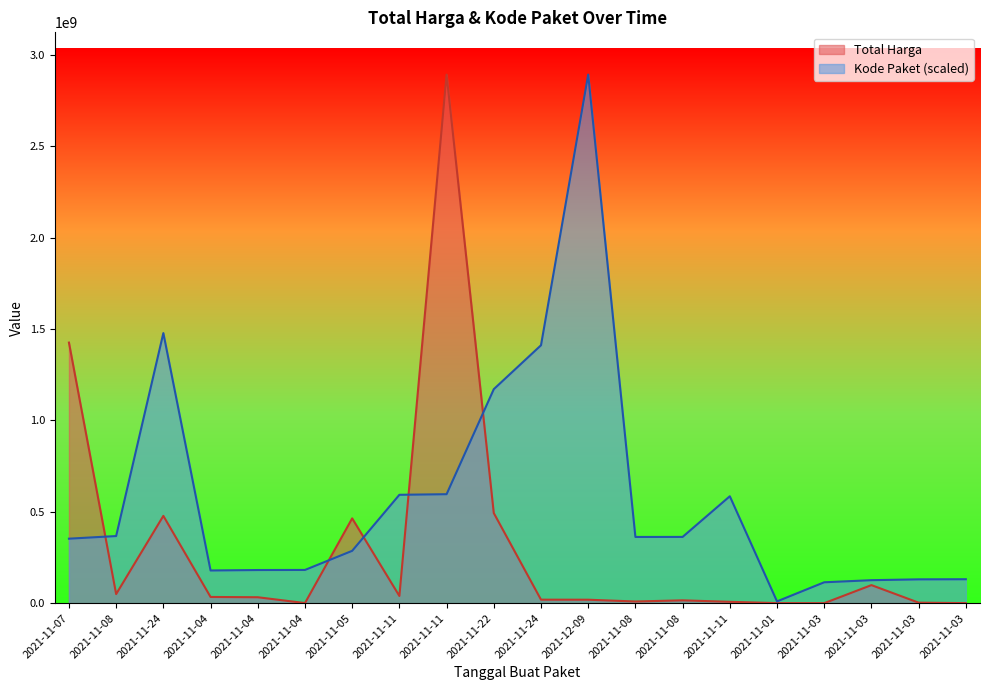

What is the spread (max minus min) of values at 2021-11-11?

553579677.6